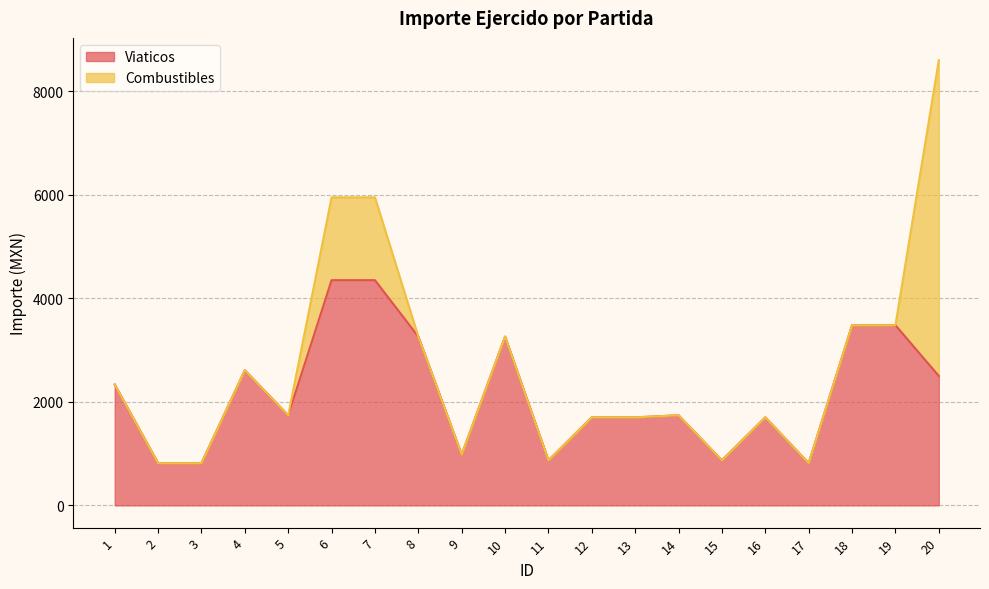

How many lines are shown in the chart?

2